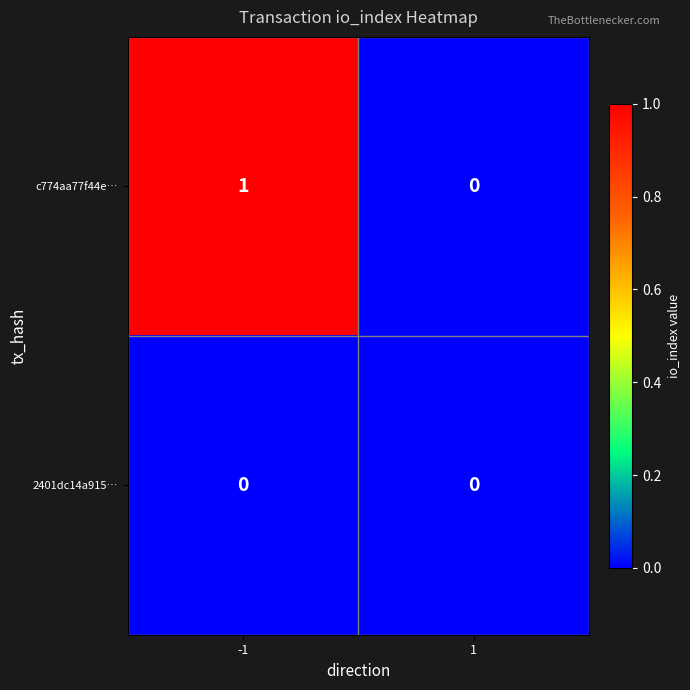

What is the difference between the highest and lowest values at -1?

1